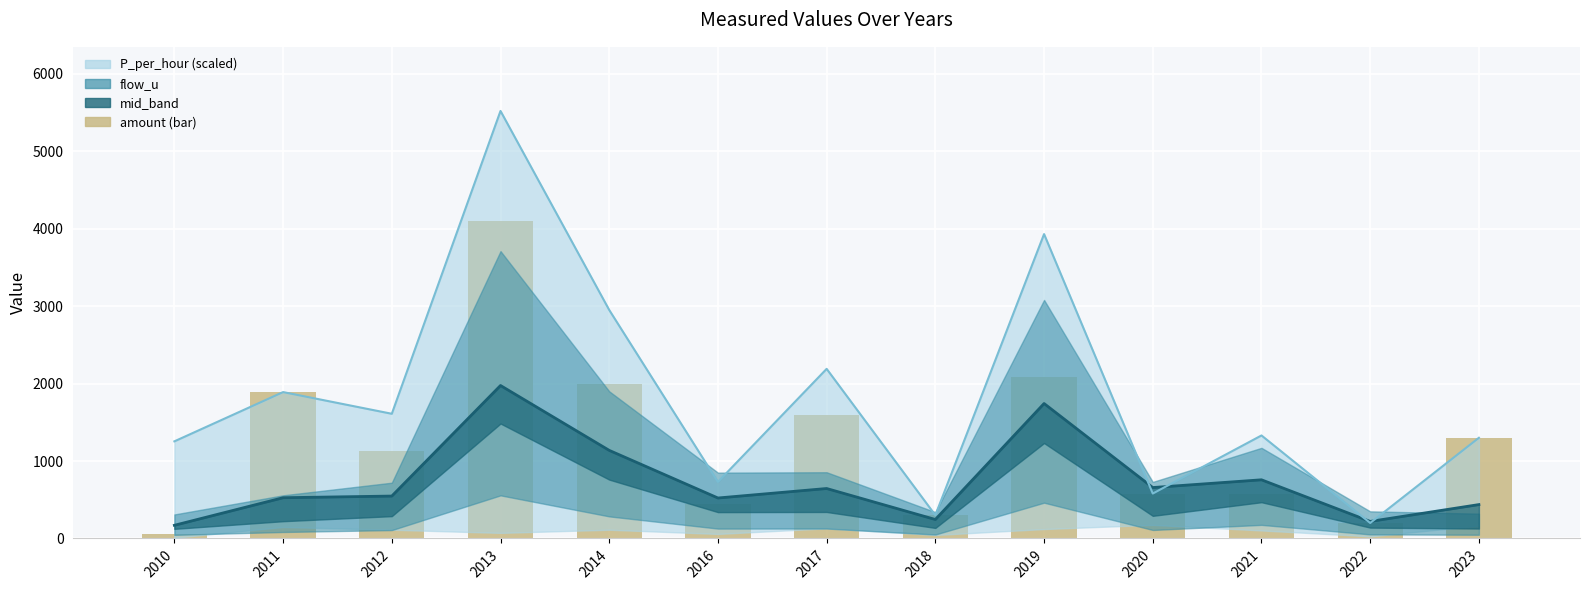

Reading left to right, what are all the values shown in this chart?

2010=54	2011=1890	2012=1130	2013=4100	2014=1990	2016=450	2017=1600	2018=300	2019=2080	2020=580	2021=570	2022=200	2023=1300